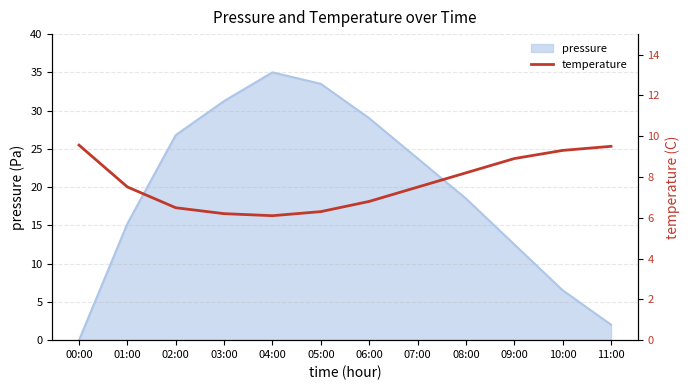

The chart shows a value of 15.7 at 00:00. True or false?

False